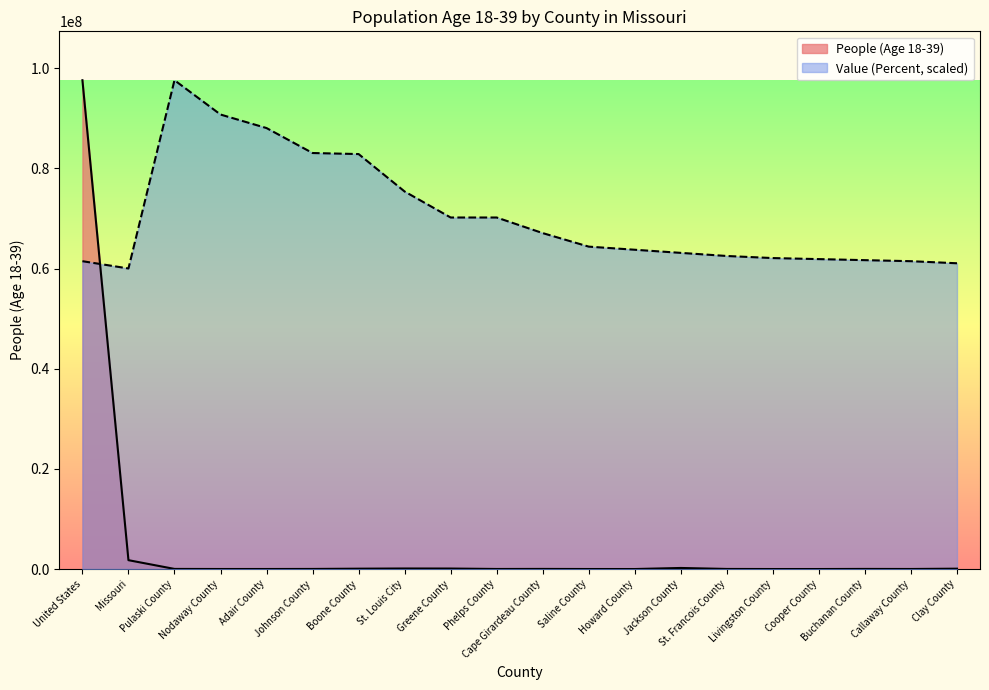

List the series in order of their peak value, highest first.

People (Age 18-39), Value (Percent)